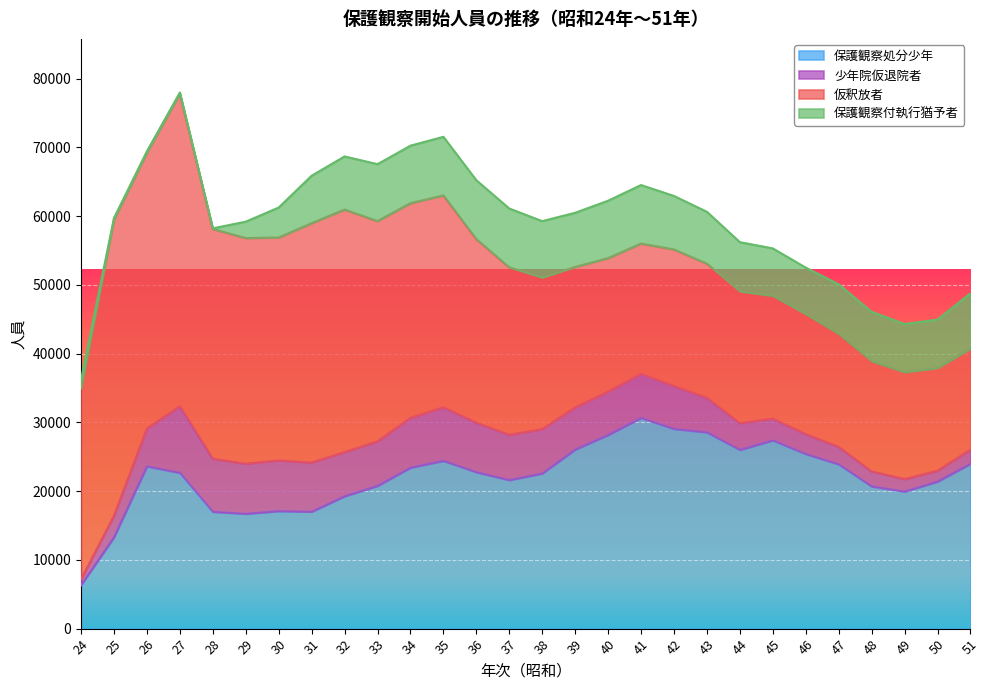

True or false: 保護観察処分少年 and 保護観察付執行猶予者 intersect in this chart.

False